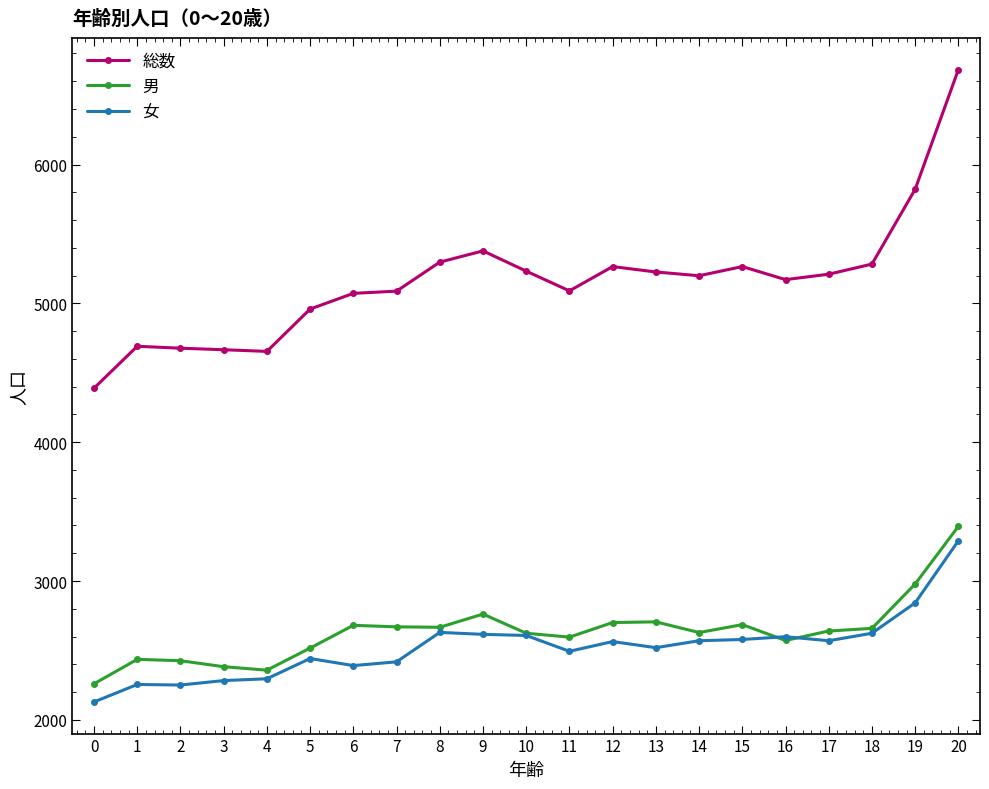

What is the value of the 女 point at the 3rd from the left?

2251